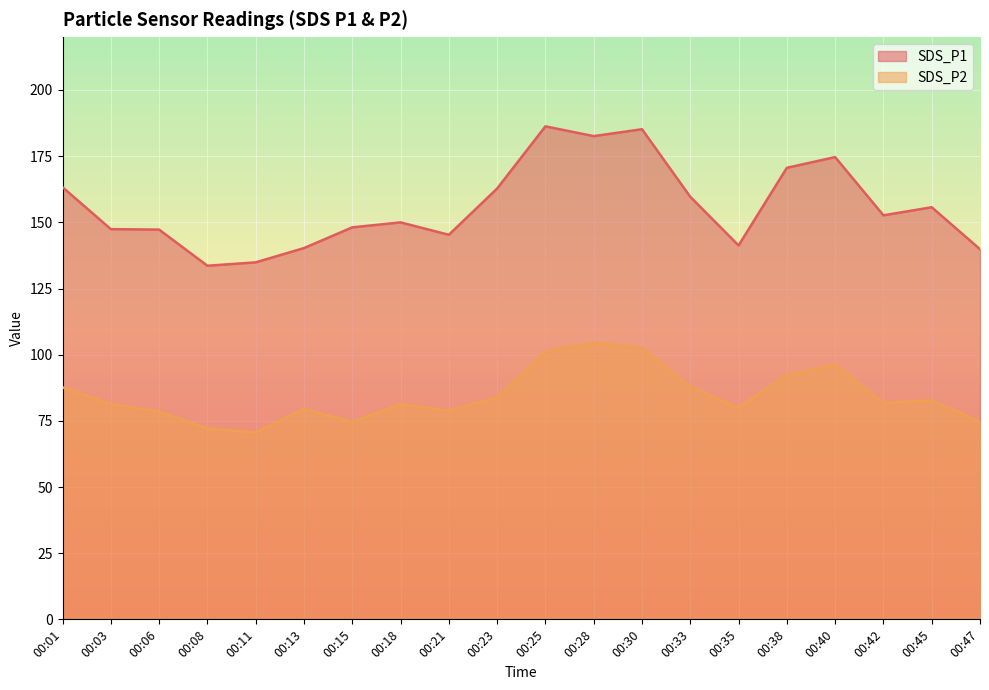

True or false: SDS_P2 has more than 2 interior local peaks.

True